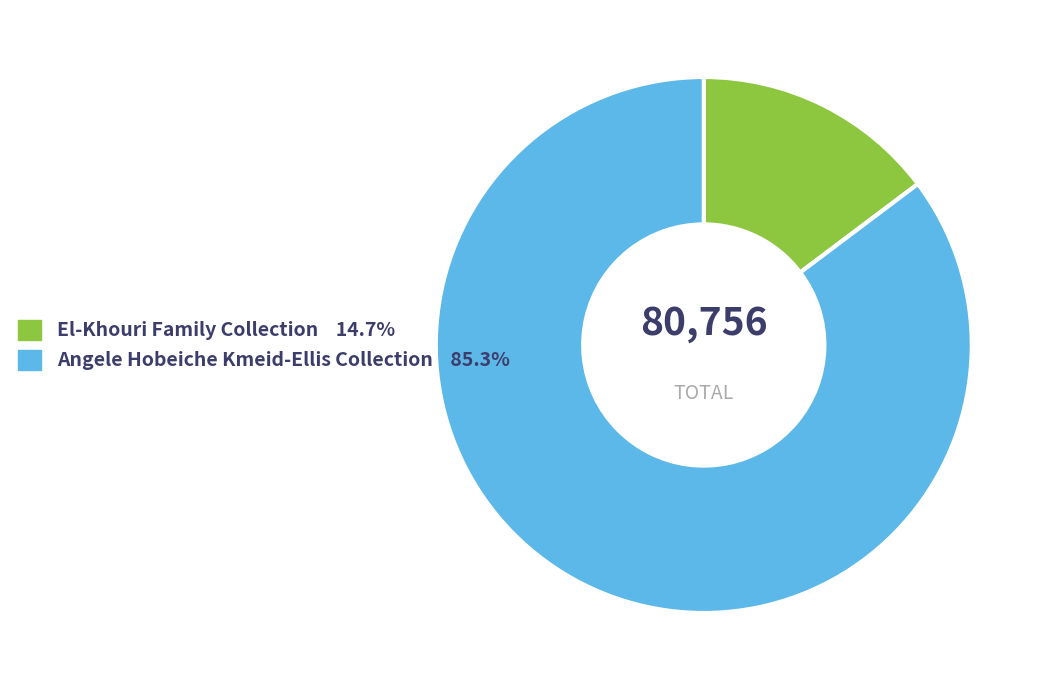

What is the largest slice in the pie chart?

Angele Hobeiche Kmeid-Ellis Collection